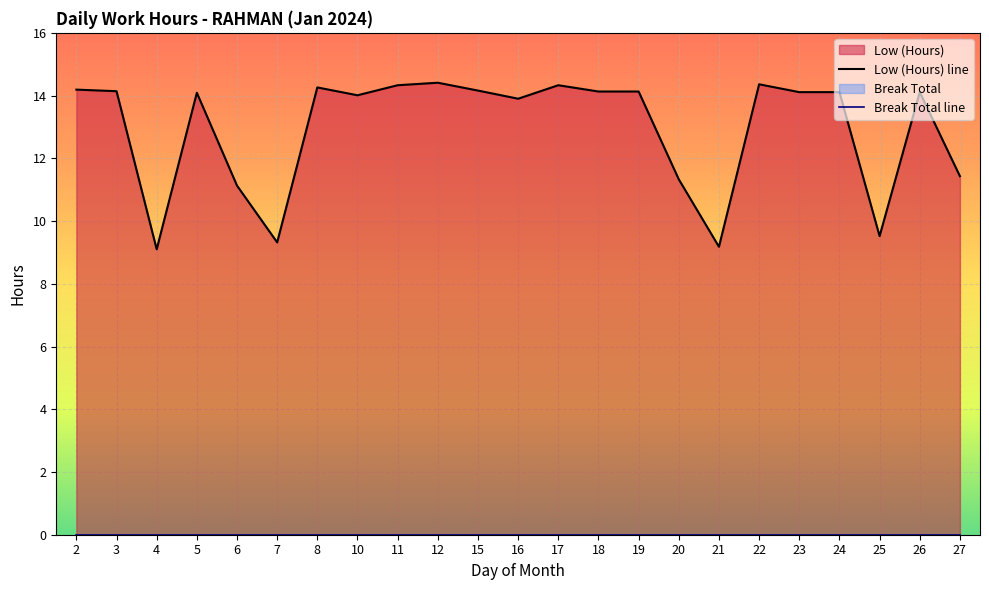

True or false: there are more than 1 points higher than both neighbors.

True